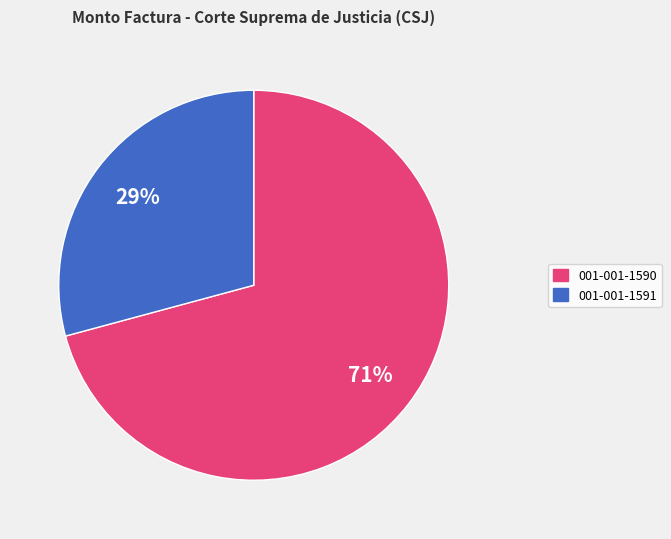

Between 001-001-1590 and 001-001-1591, which is larger?

001-001-1590